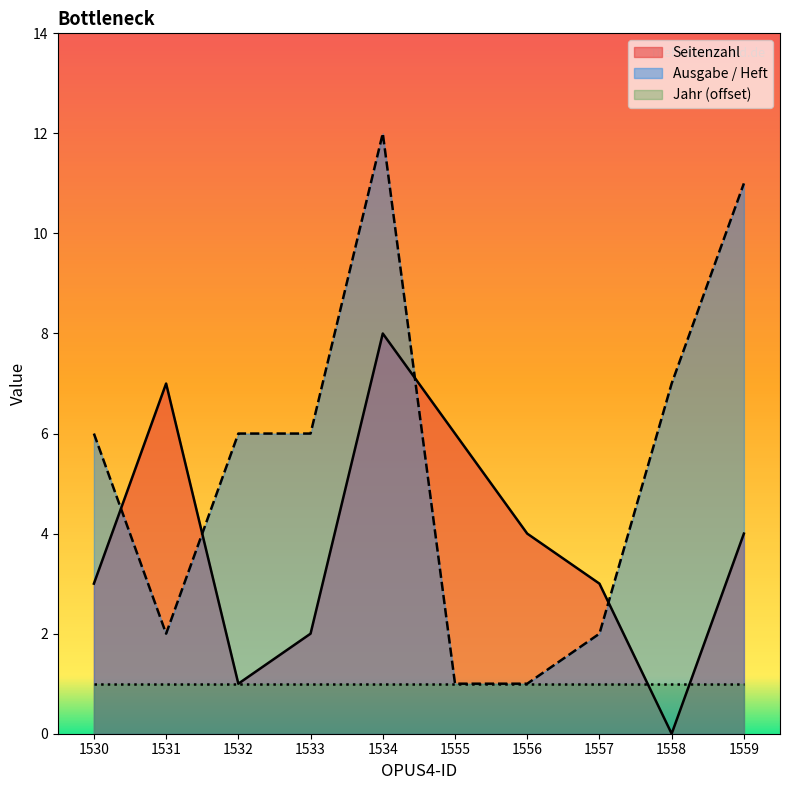

Which category has the highest value in the Seitenzahl series?

1534